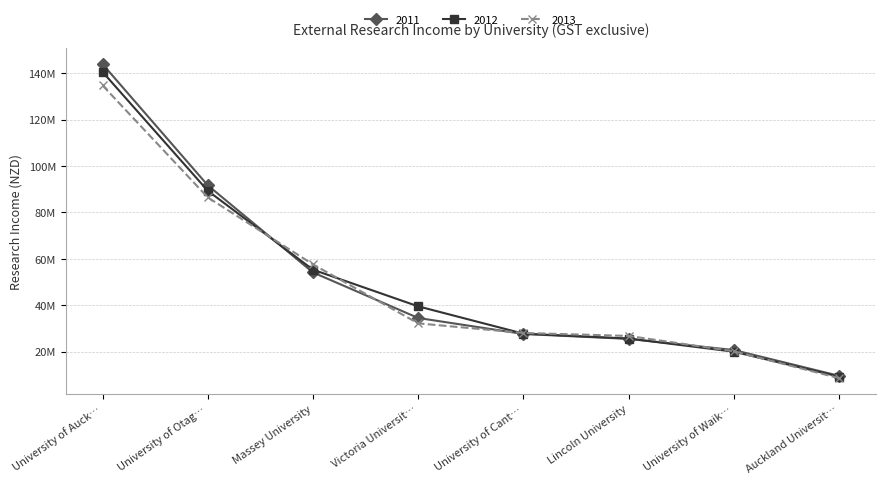

What is the maximum value for 2013?

134679109.0